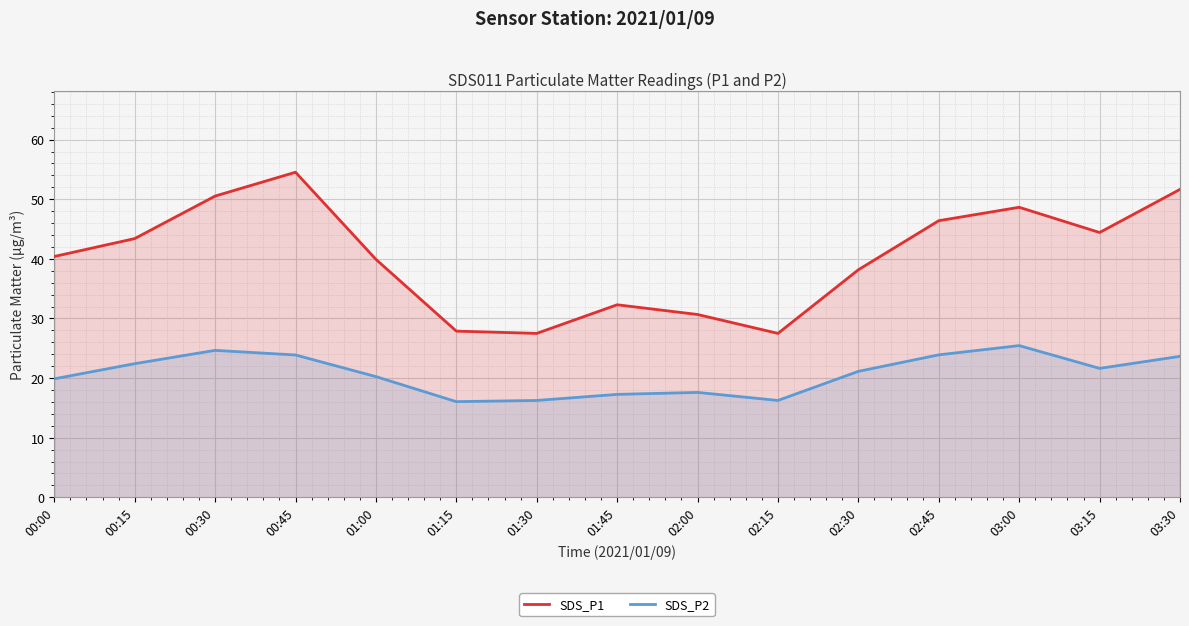

How many data points in SDS_P1 are above 40?

8